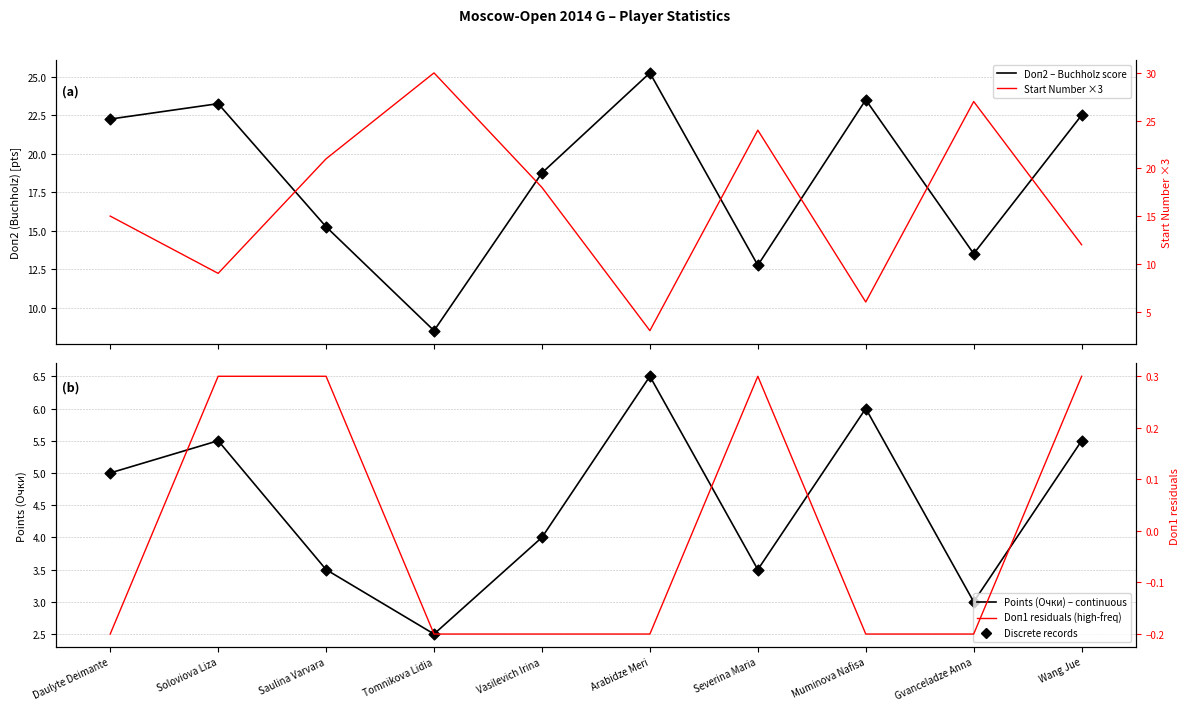

What is the total value across all series at Wang Jue?

40.3